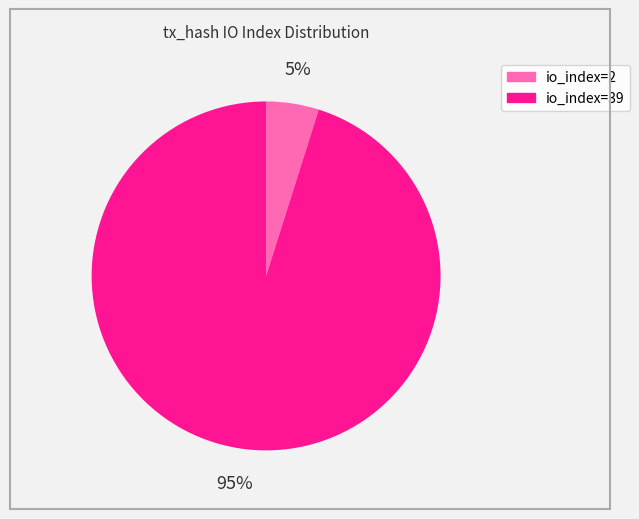

To the nearest percent, what is the difference between the largest and smallest slice percentages?

90%